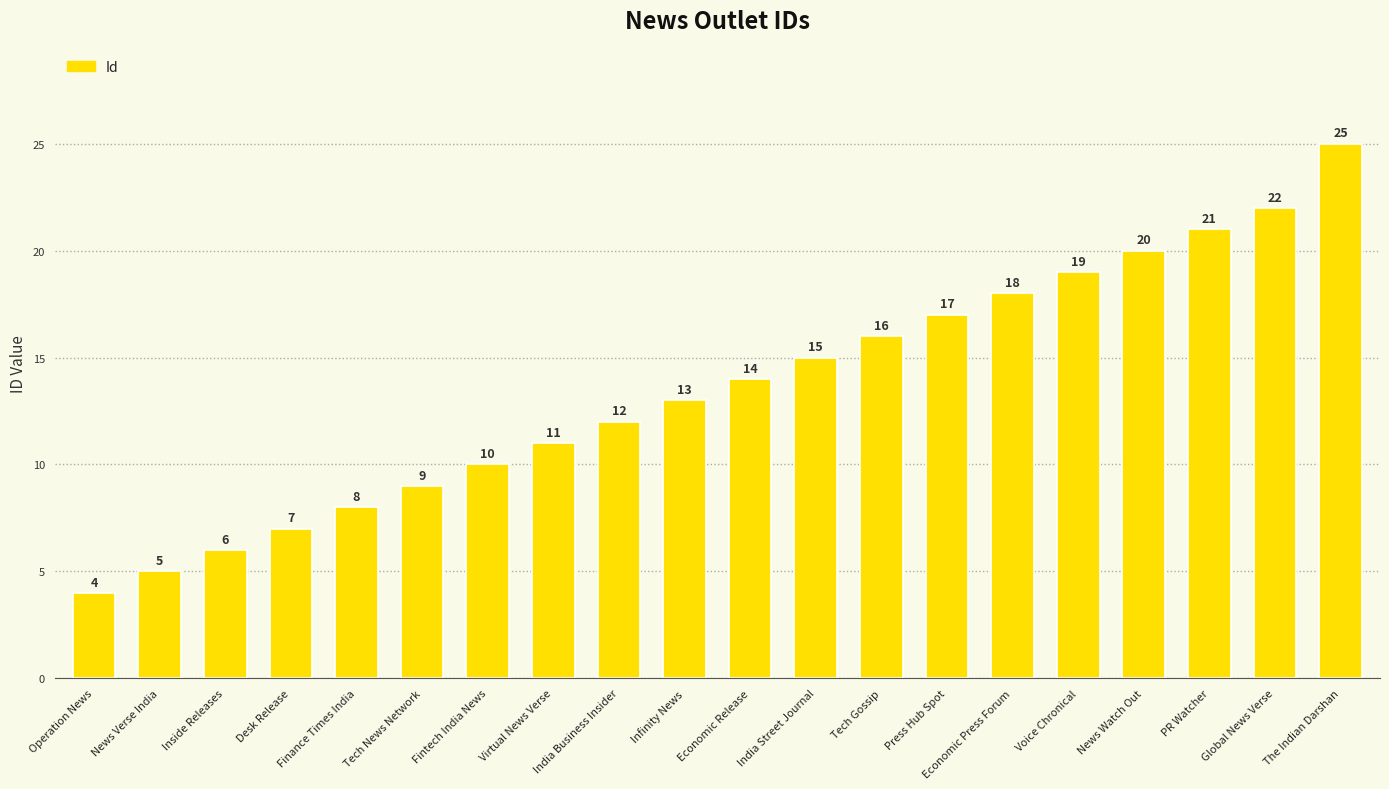

Between Press Hub Spot and News Verse India, which is larger?

Press Hub Spot